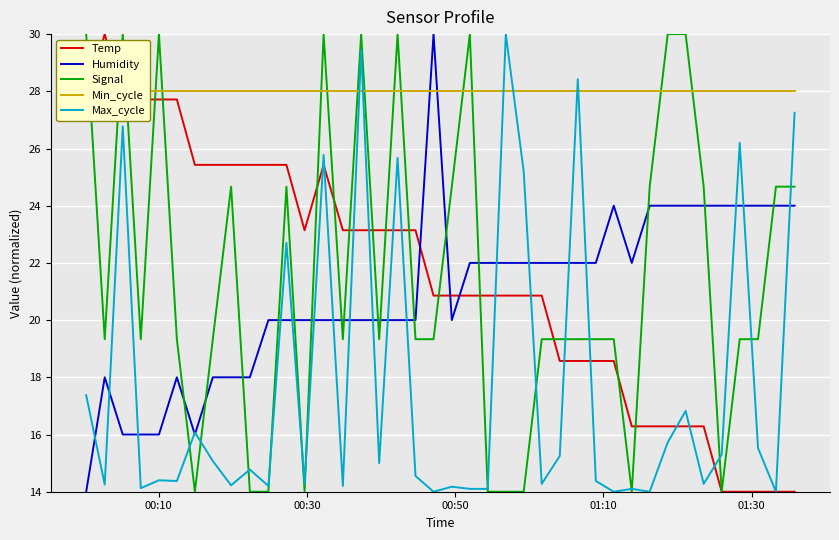

What is the lowest value of the Signal series?

14.0